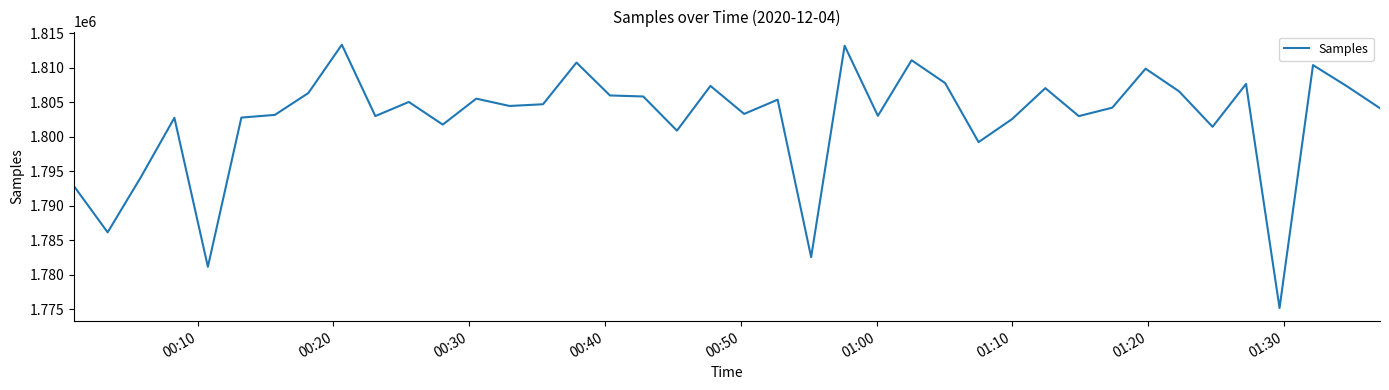

What is the smallest value displayed?

1775178